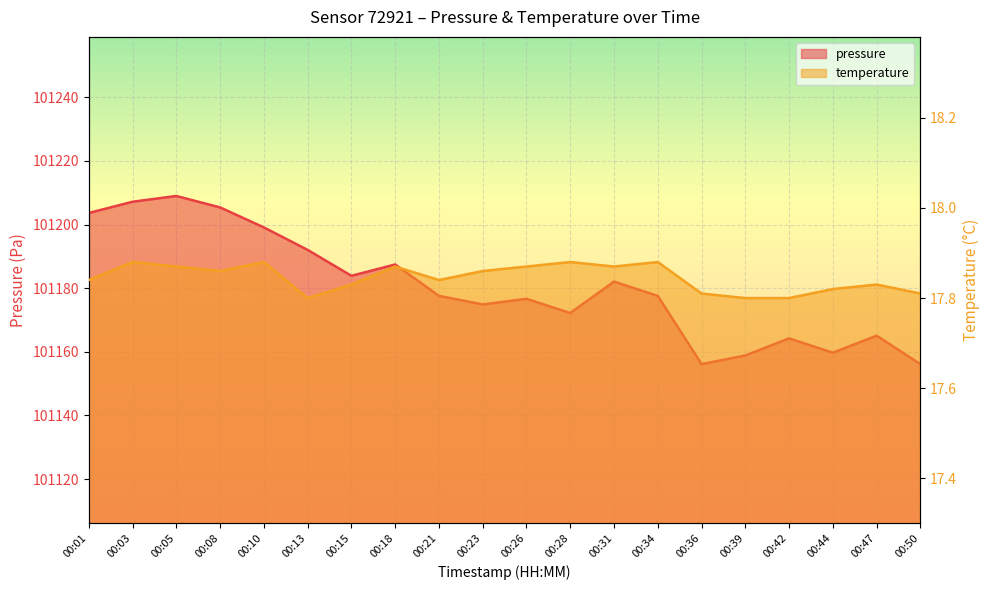

What are all the series names shown in the legend?

pressure, temperature